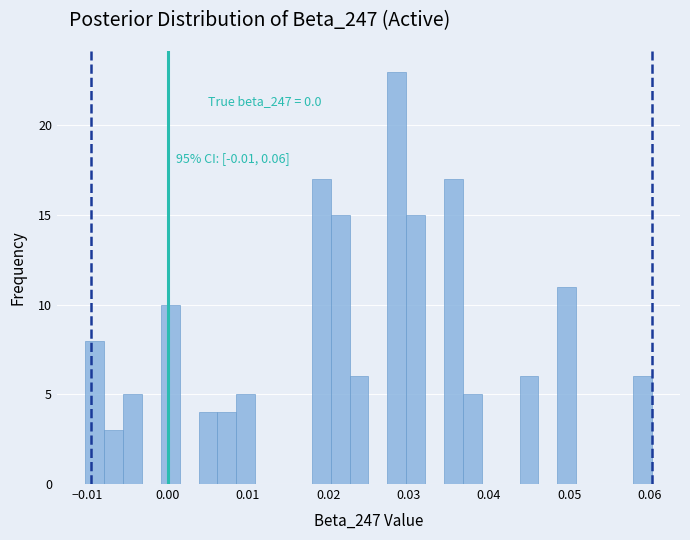

Read against the x-axis, roughly where is the centre of the tallest bar?

0.029